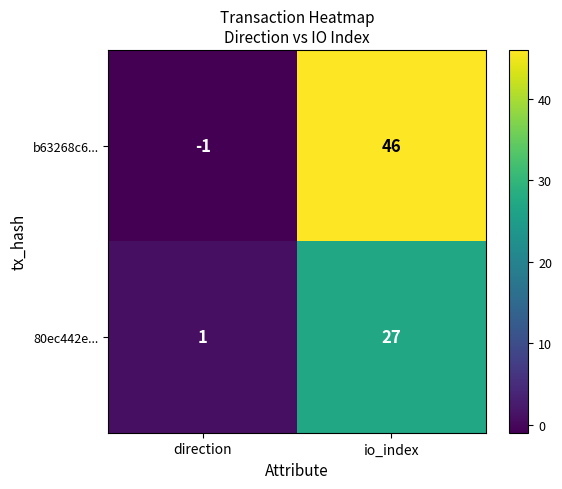

Which category has the highest value across all series?

io_index